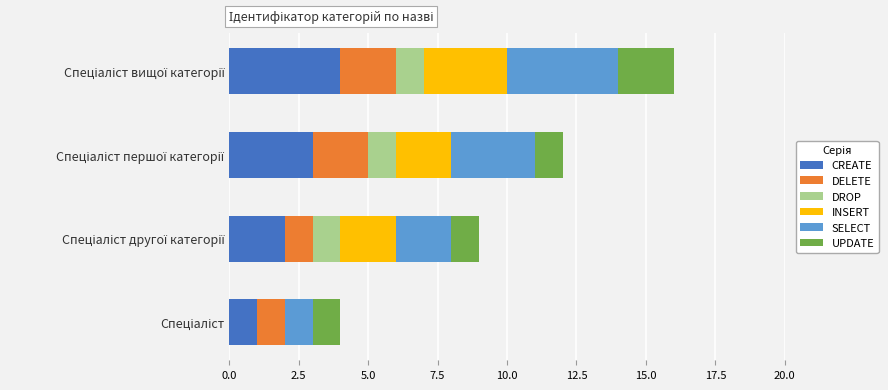

What is the maximum value for CREATE?

4